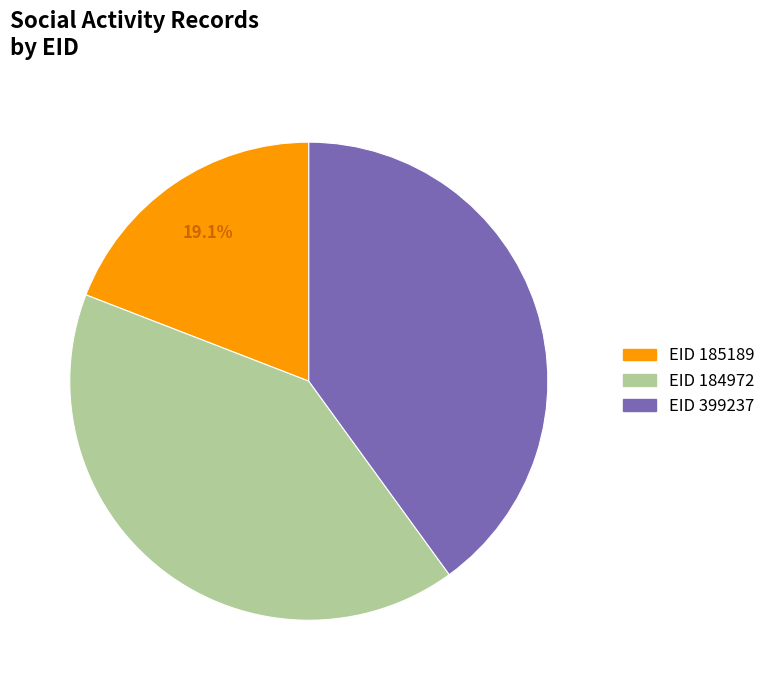

Is there a majority slice in this chart?

No